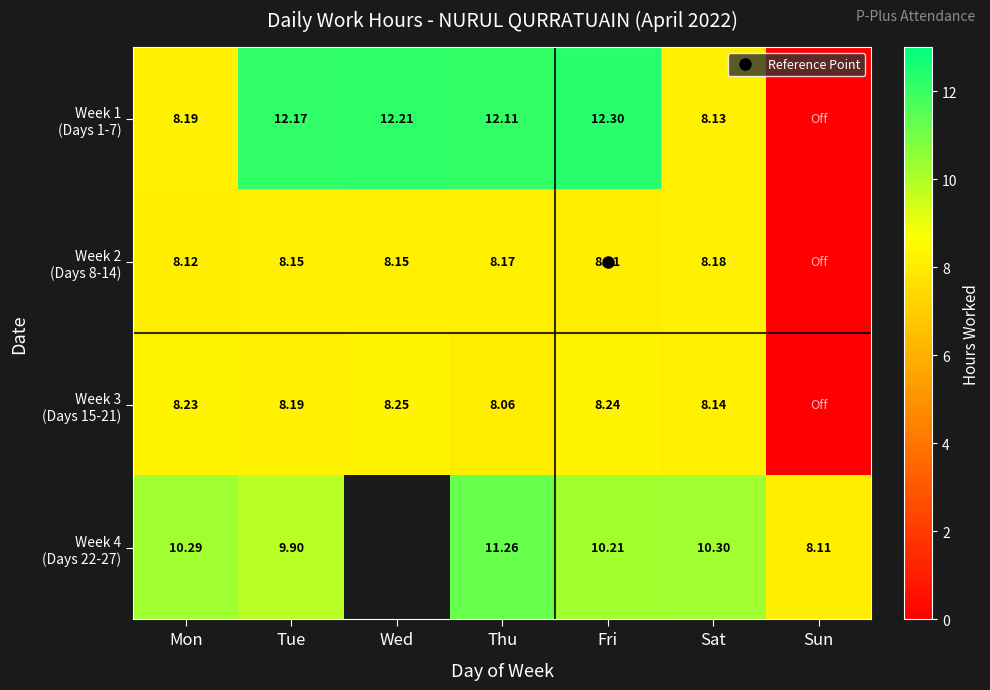

Rank the series by their maximum value, from highest to lowest.

Week 1 (Days 1-7), Week 4 (Days 22-27), Week 3 (Days 15-21), Week 2 (Days 8-14)